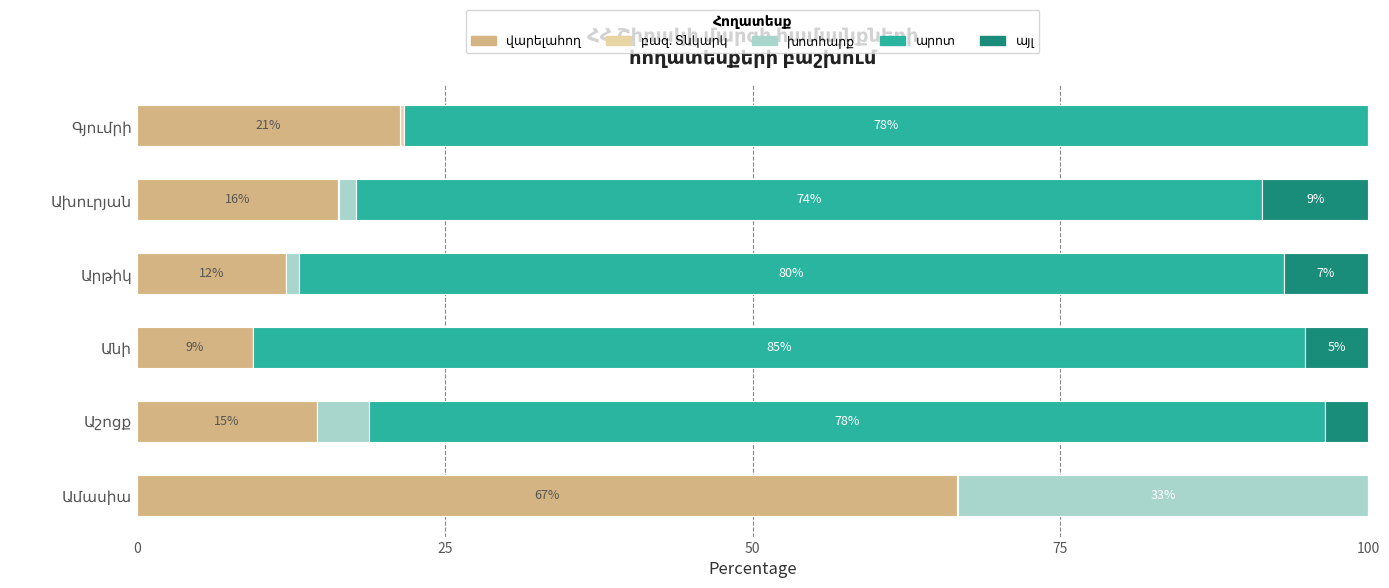

True or false: բազ. Տնկարկ has a value of 0.0 at Աշոցք.

False